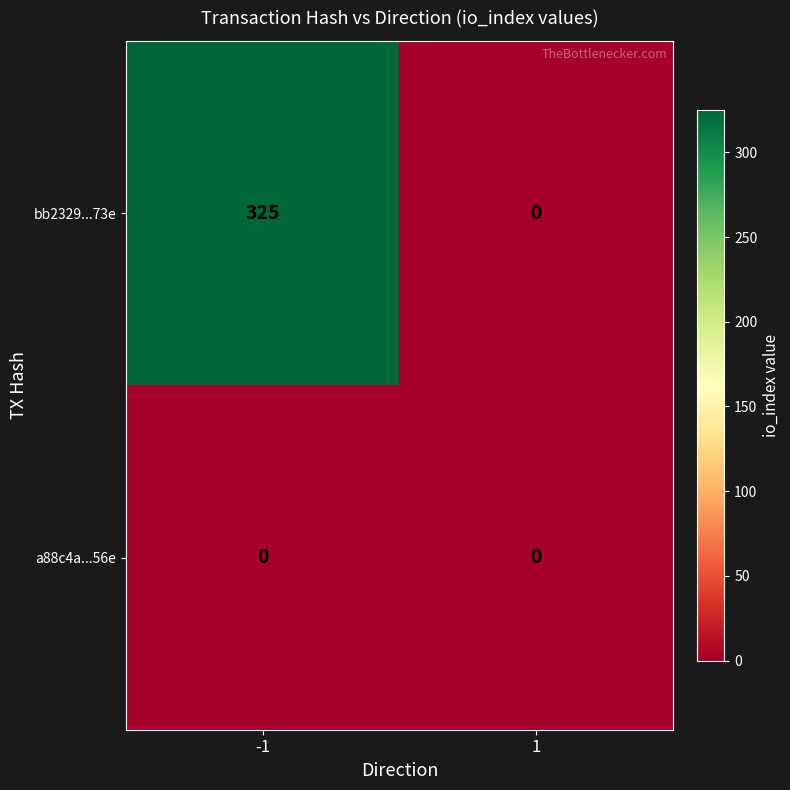

List the series in order of their overall mean, lowest first.

a88c4a...56e, bb2329...73e